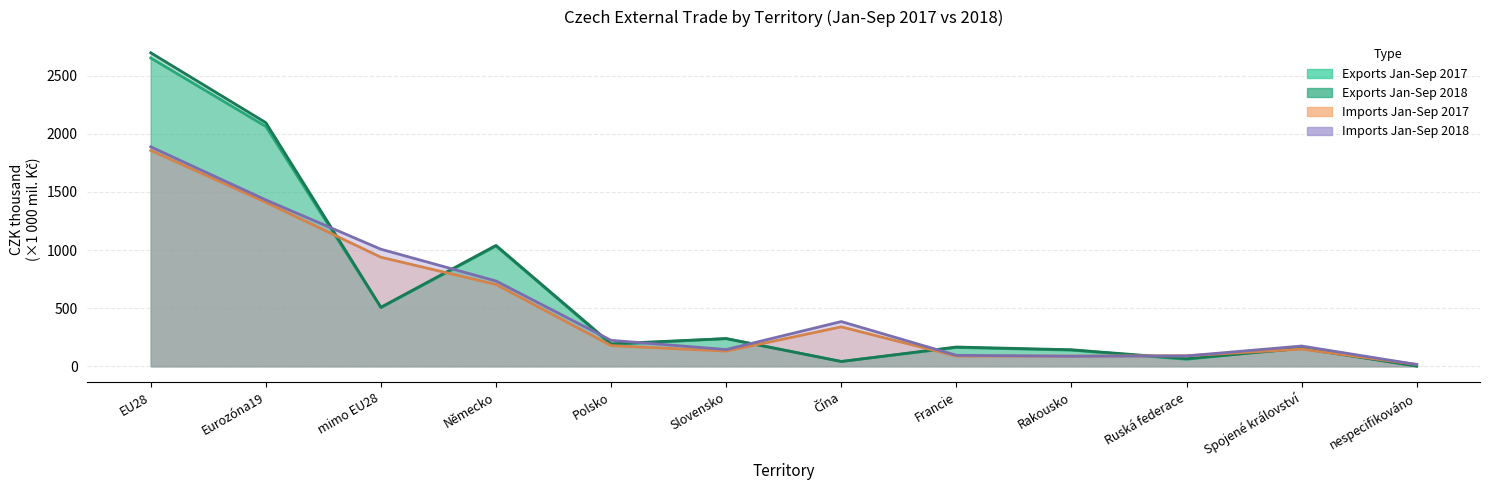

Where is Exports Jan-Sep 2017 nearest to the value 1326?

Německo